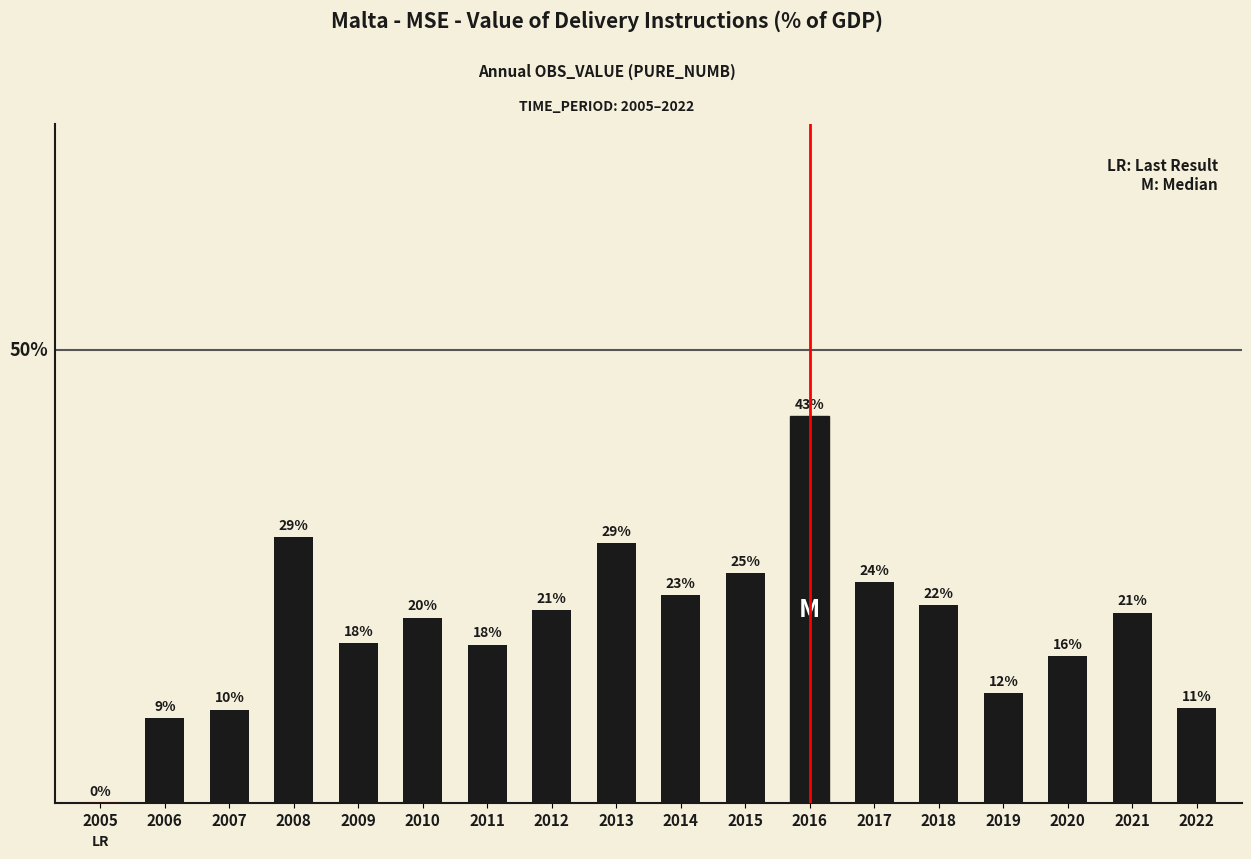

Which label corresponds to the smallest value in the chart?

2005